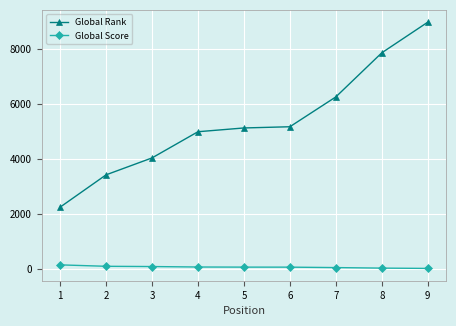

Which series has the largest range (max minus min)?

Global Rank